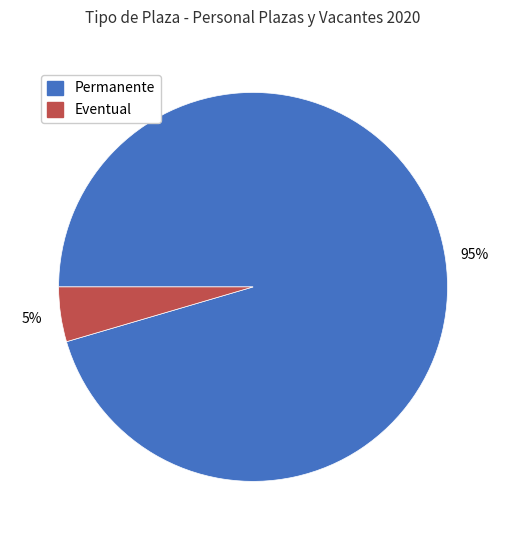

How many segments does this pie chart have?

2